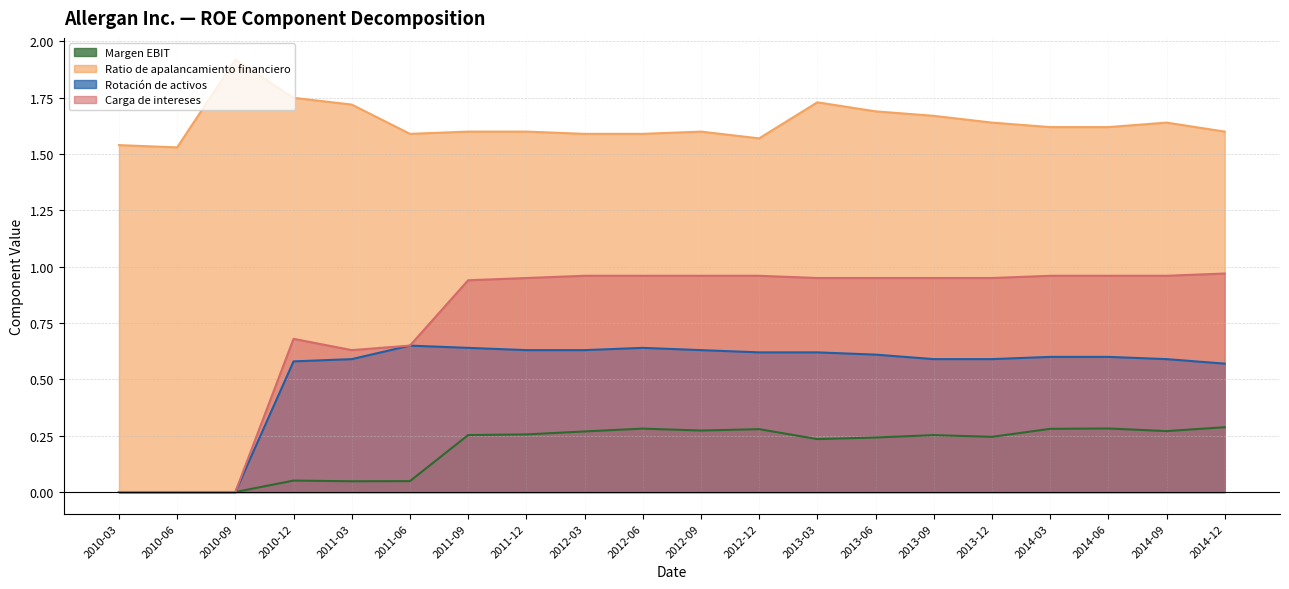

List the series in order of their overall mean, lowest first.

Margen EBIT, Rotación de activos, Carga de intereses, Ratio de apalancamiento financiero